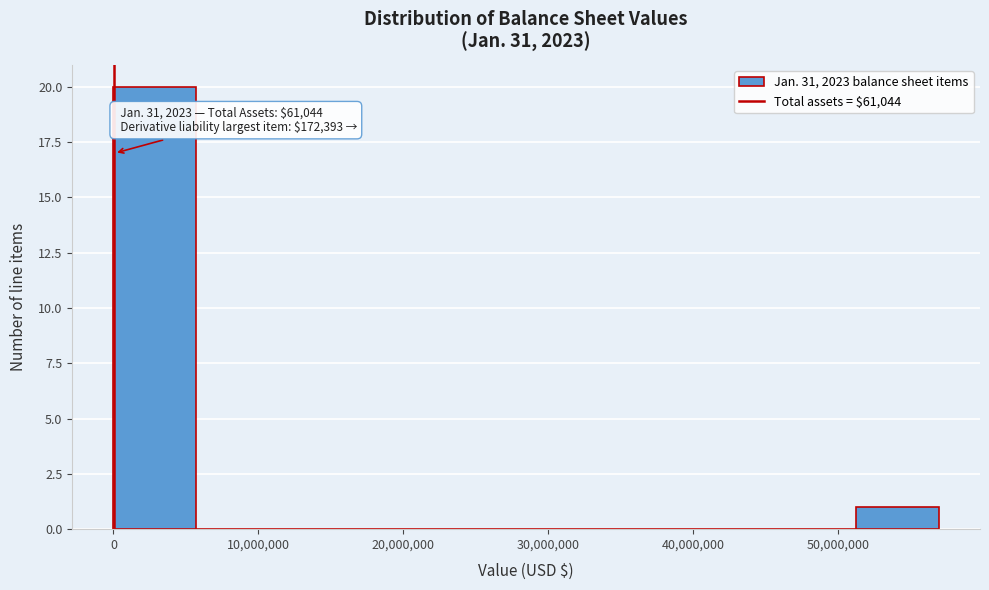

Over which range of the x-axis is the bar tallest?

0 to 6000000